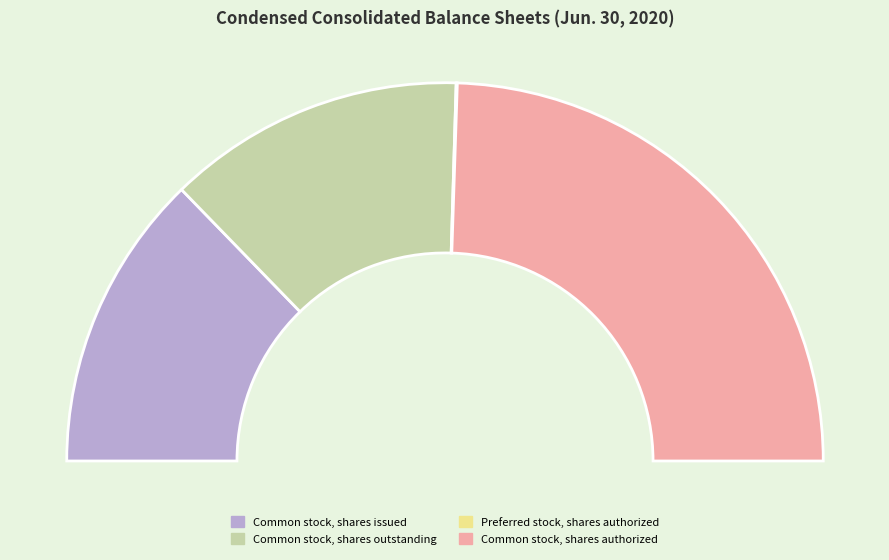

Which category has the biggest portion of the pie?

Common stock, shares authorized